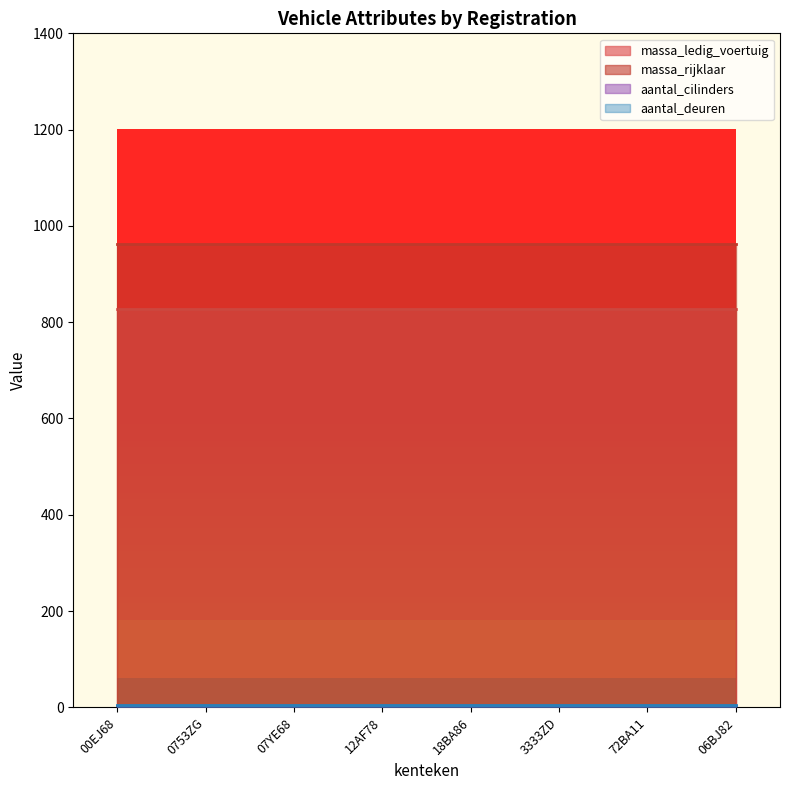

How many series are shown in this chart?

4